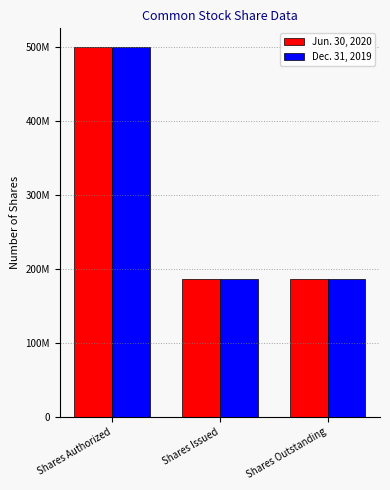

Where is Dec. 31, 2019 nearest to the value 342984185?

Shares Authorized